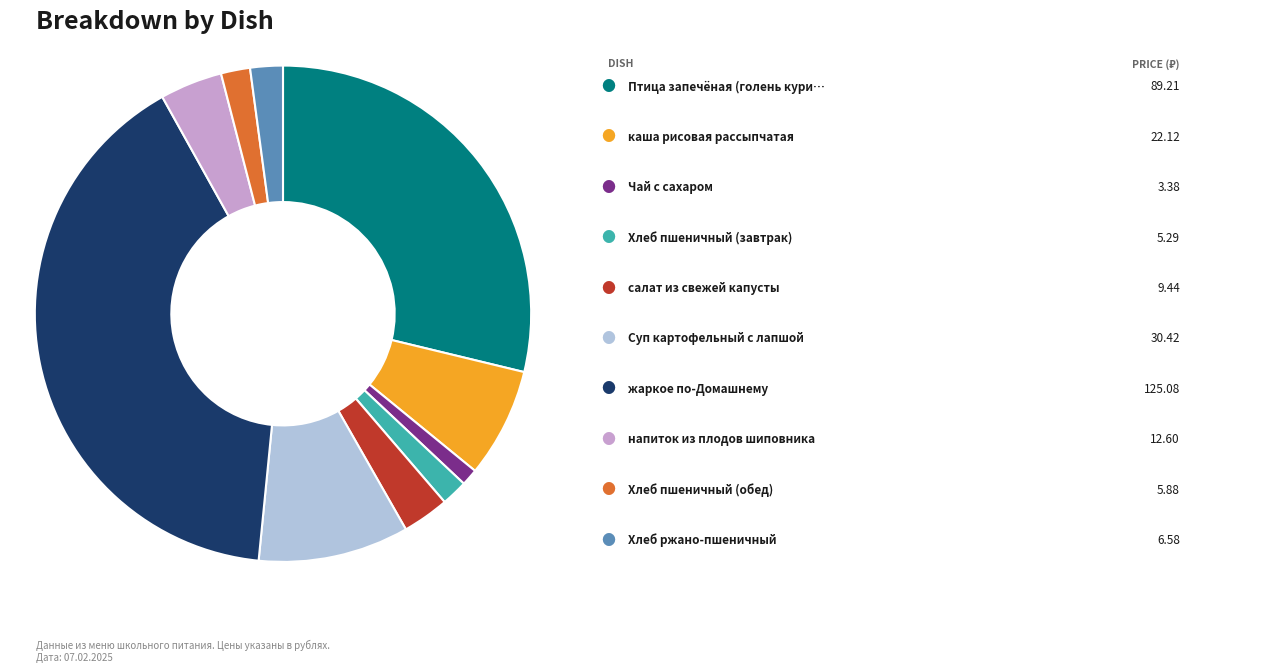

How many slices are in this pie chart?

10